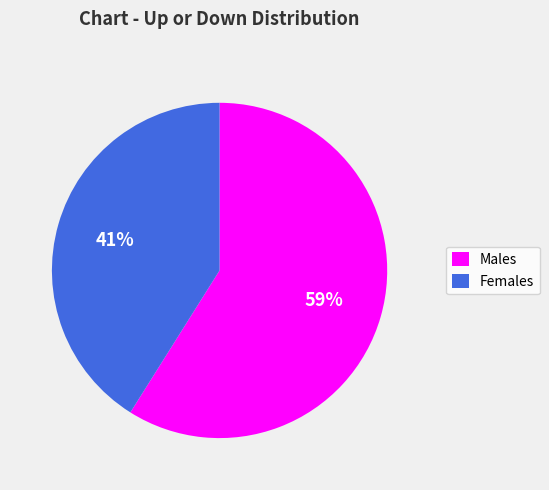

Which category accounts for the majority?

Males